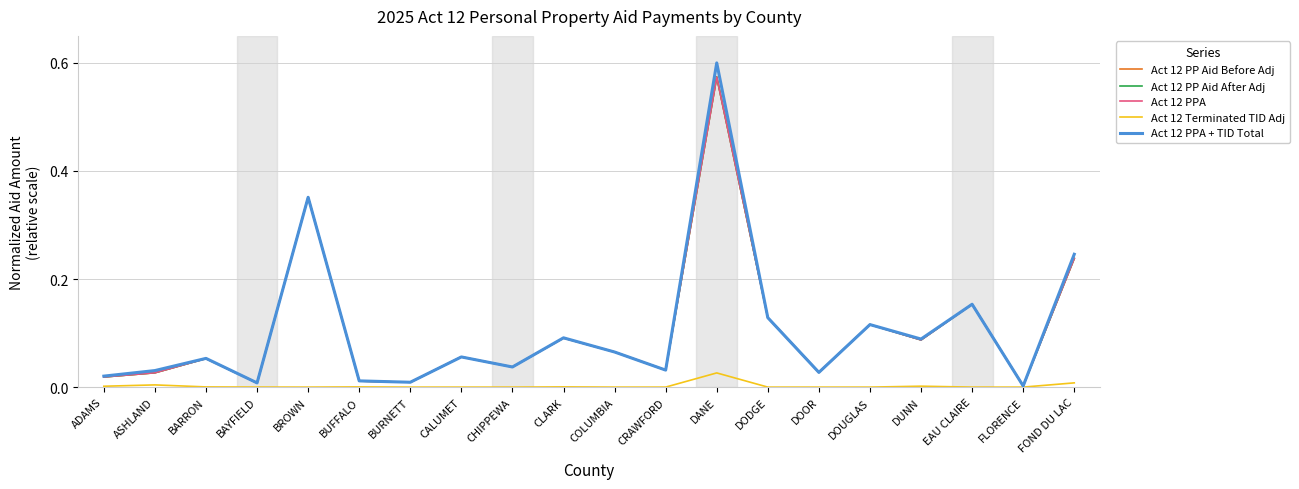

In Act 12 PP Aid Before Adj, how many points are lower than both neighbors (excluding endpoints)?

7